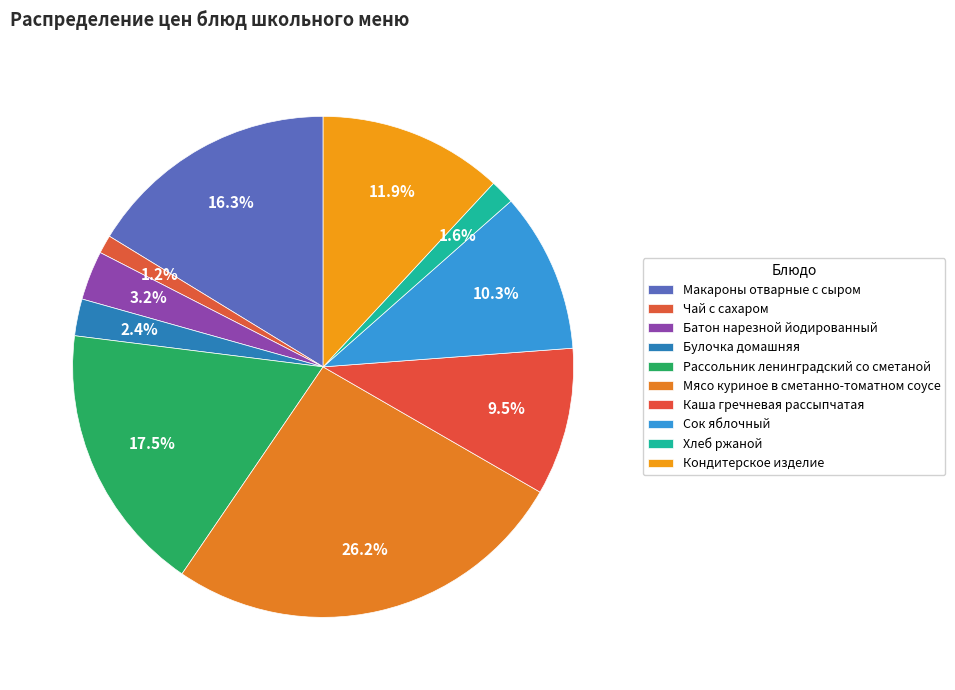

What is the ratio of the value at Чай с сахаром to the value at Хлеб ржаной?

0.8